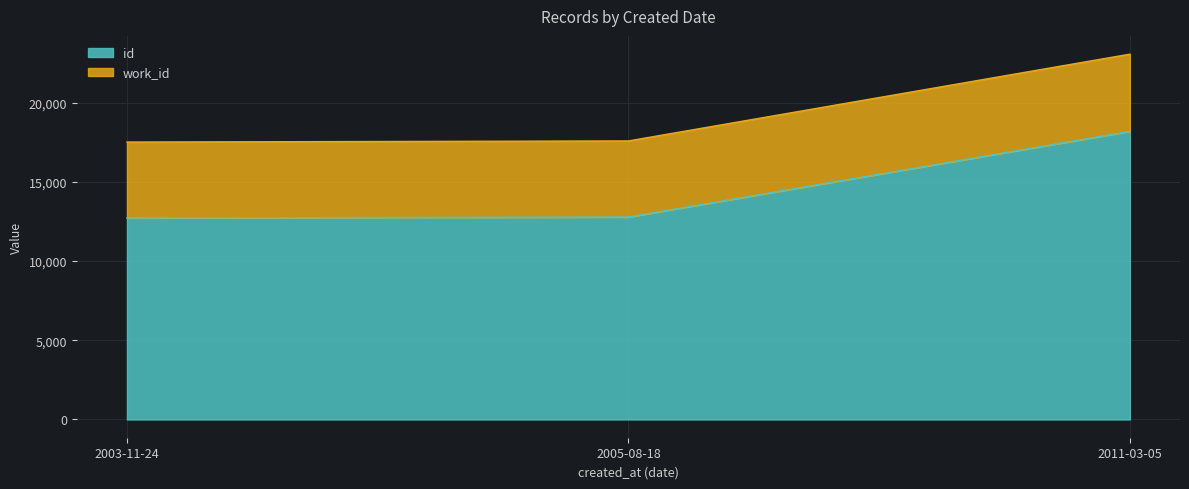

What is the sum of the id values at 2011-03-05 and 2005-08-18?

30972